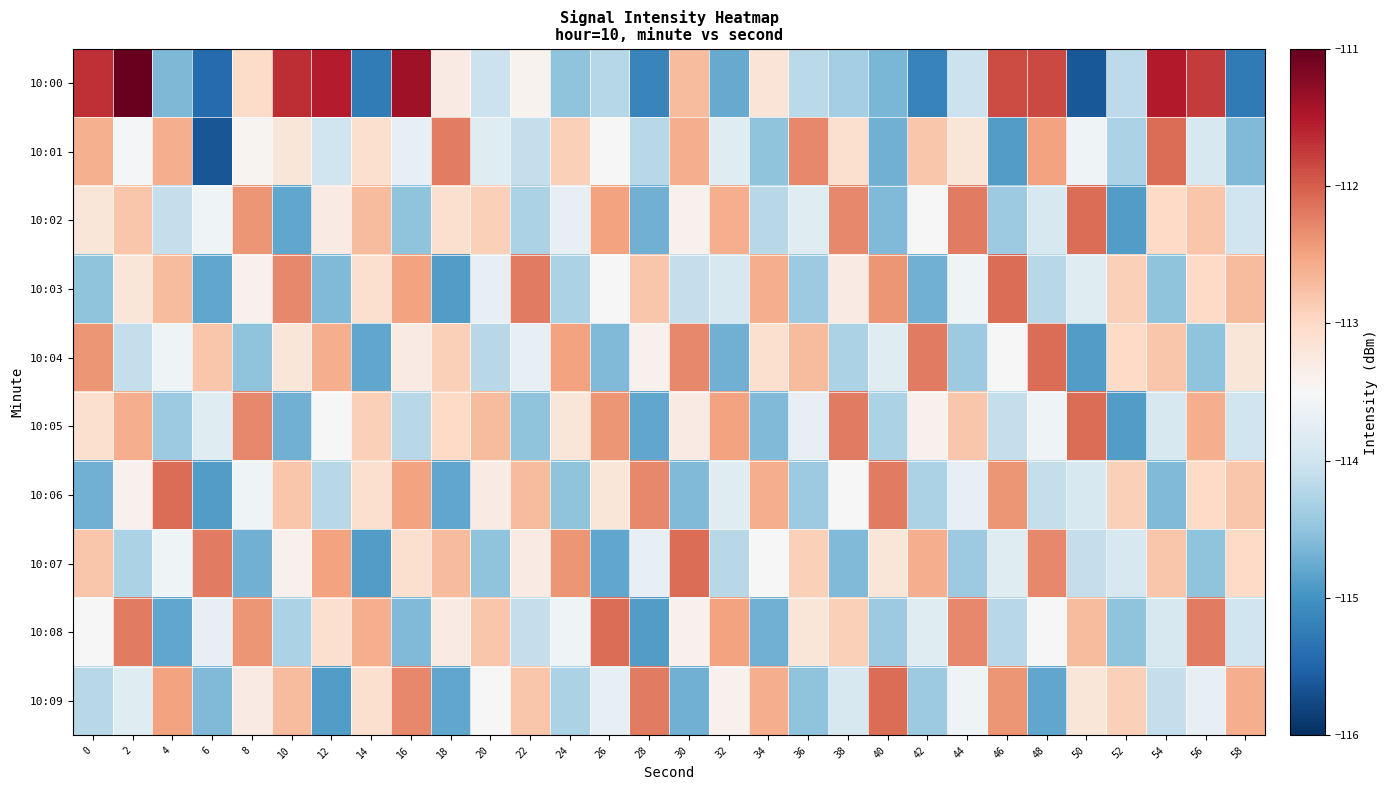

List the series in order of their peak value, lowest first.

10:01, 10:02, 10:03, 10:04, 10:05, 10:06, 10:07, 10:08, 10:09, 10:00